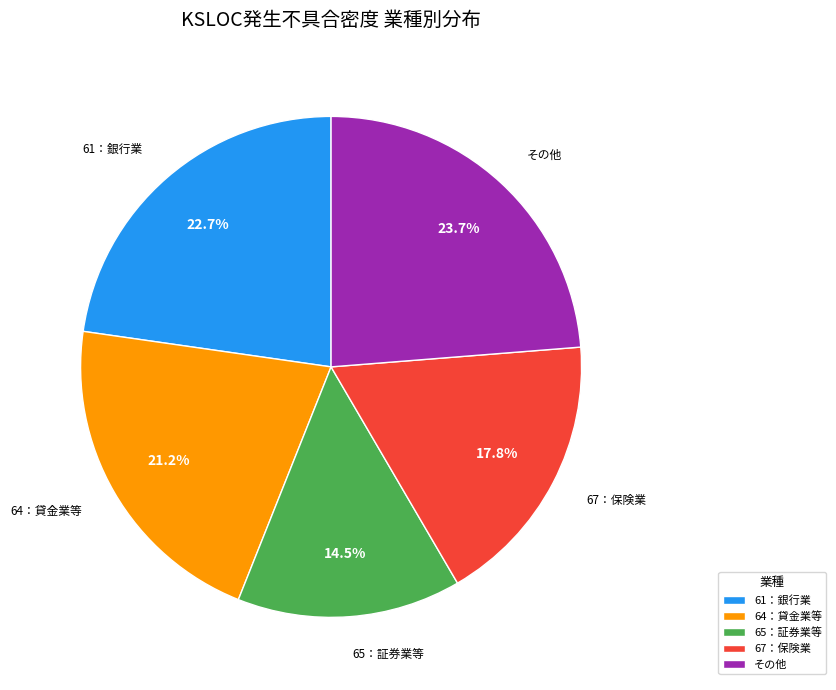

How much of the chart is everything except その他?

76.3%